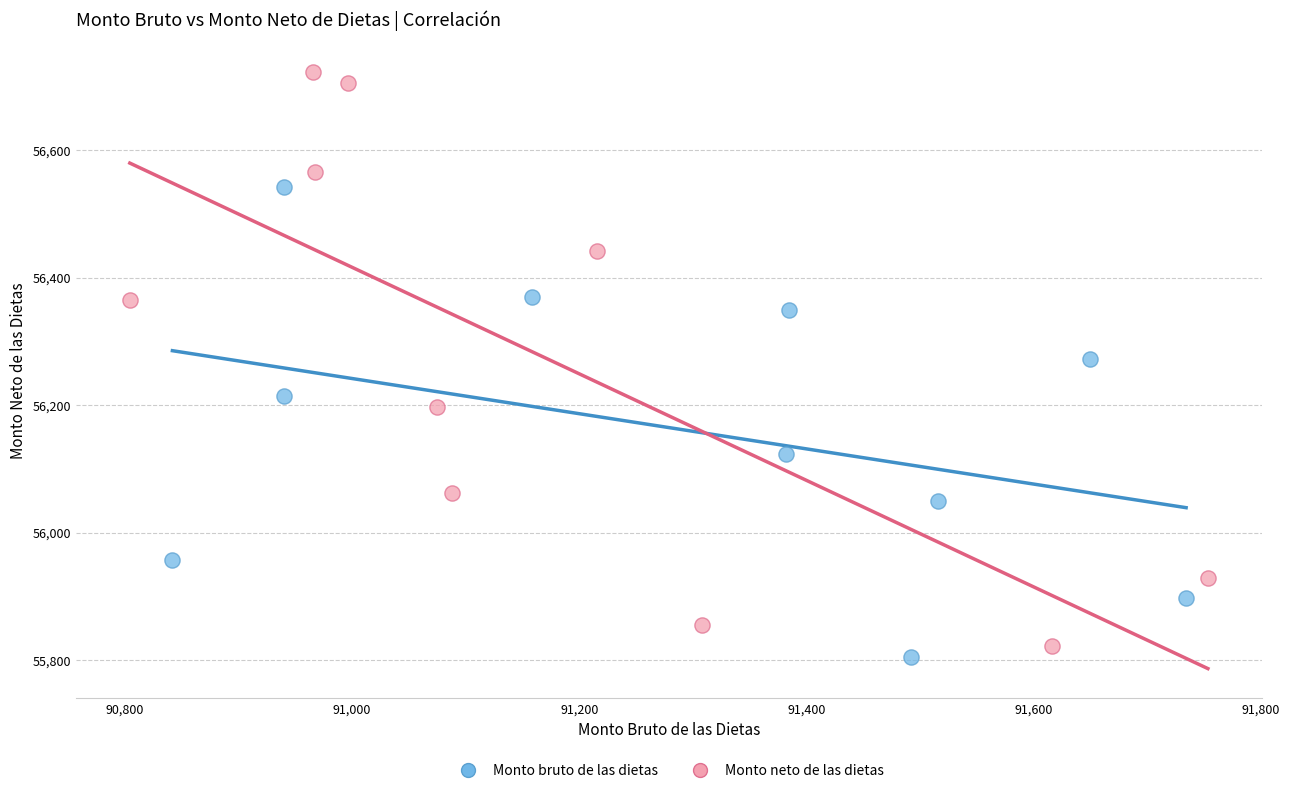

Which series has the largest Y range (max minus min)?

Monto neto de las dietas